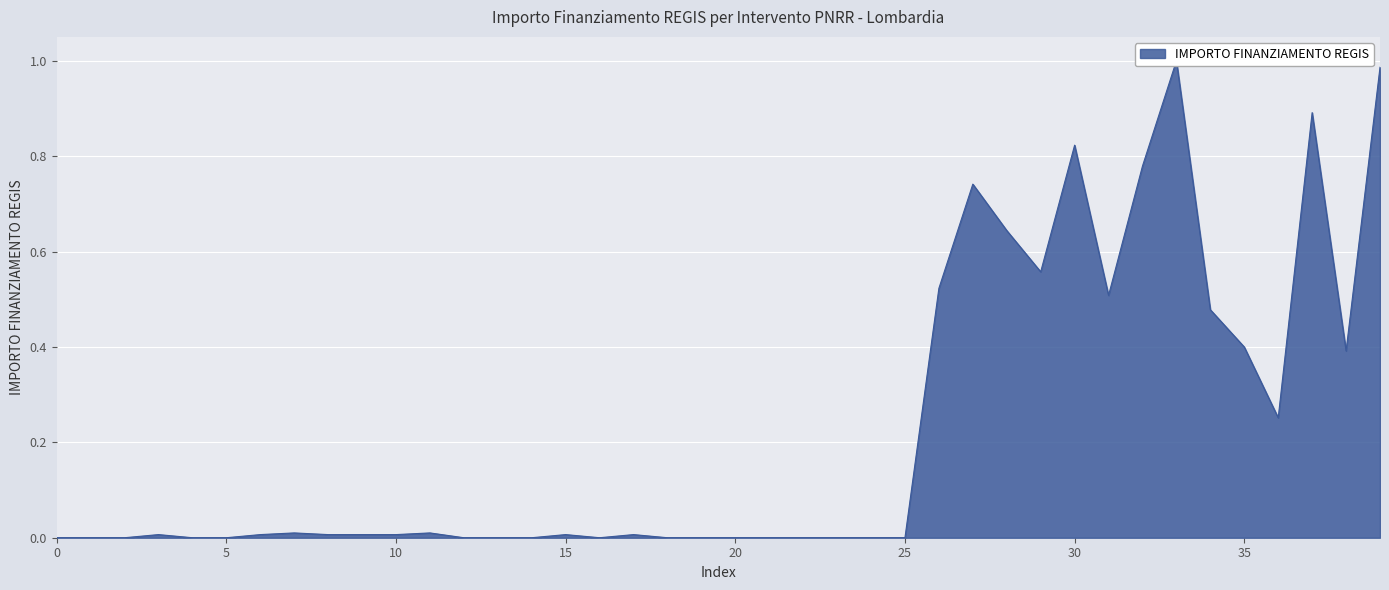

Does the chart display data point markers on the line(s)?

No